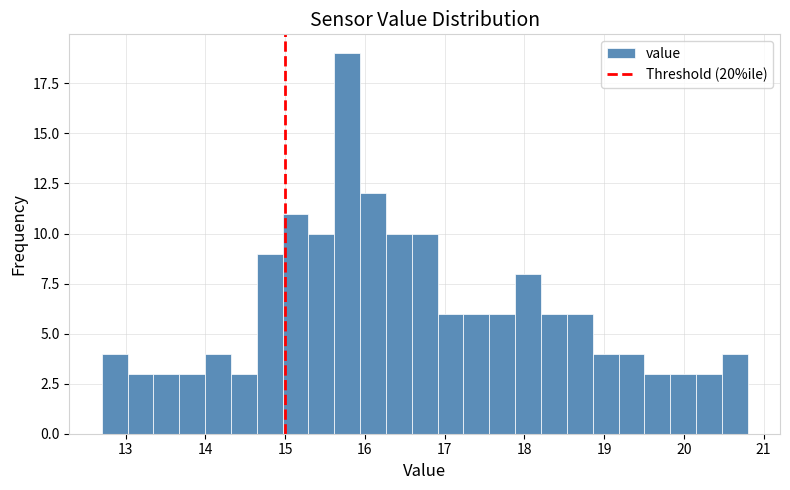

Around what value on the x-axis is the tallest bar? Give the approximate position of its centre, as read against the axis.

15.8